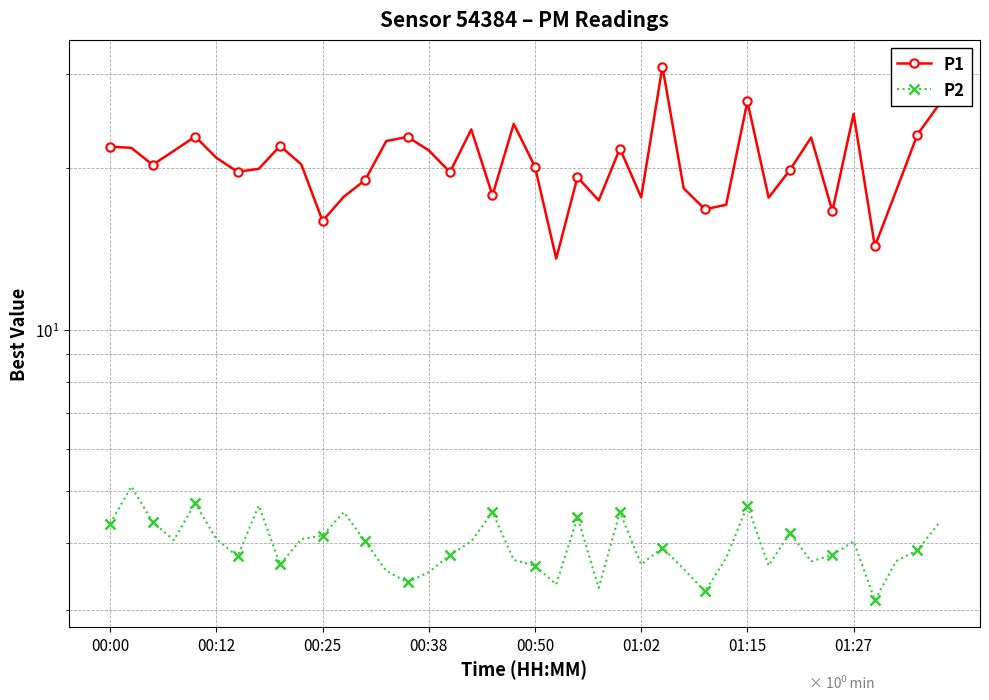

True or false: P2 and P1 cross at least once.

False